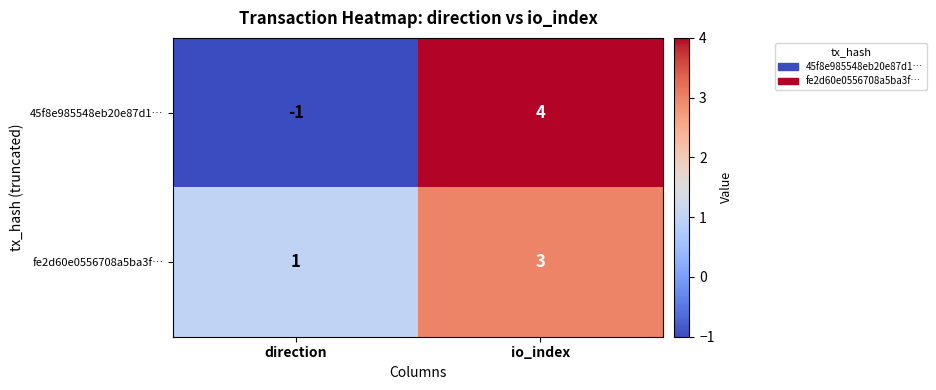

List the series in order of their peak value, highest first.

45f8e985548eb20e87d1…, fe2d60e0556708a5ba3f…